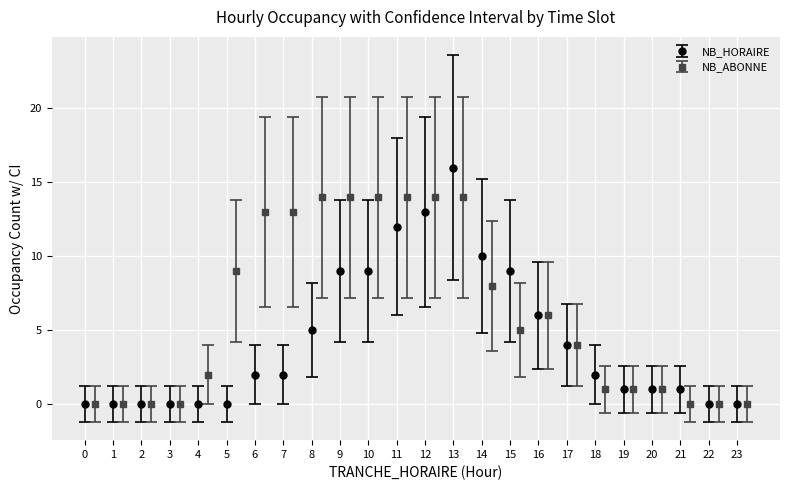

Between 5 and 23, which is larger?

5